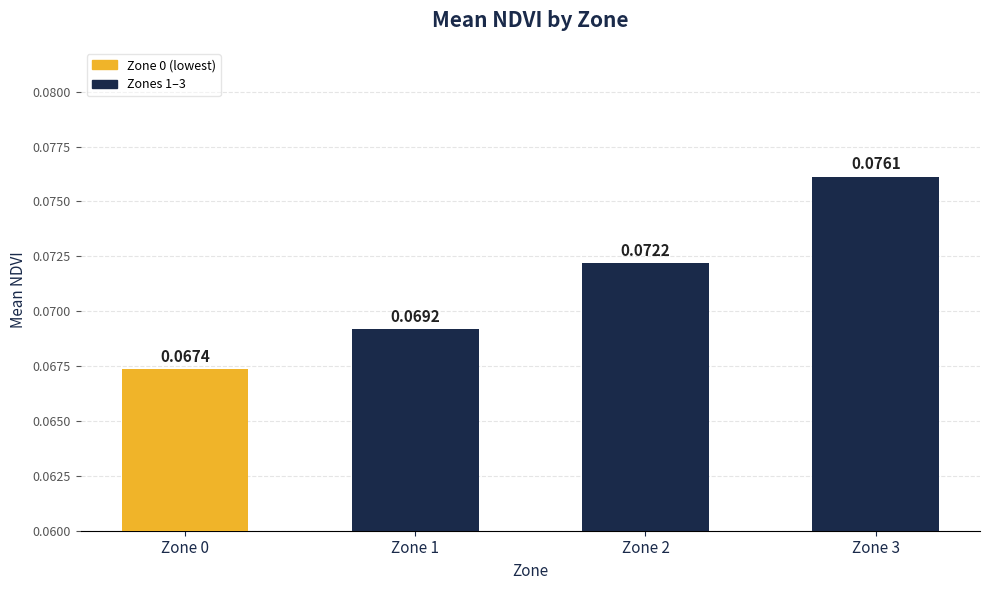

Rank the categories by value from highest to lowest.

Zone 3, Zone 2, Zone 1, Zone 0